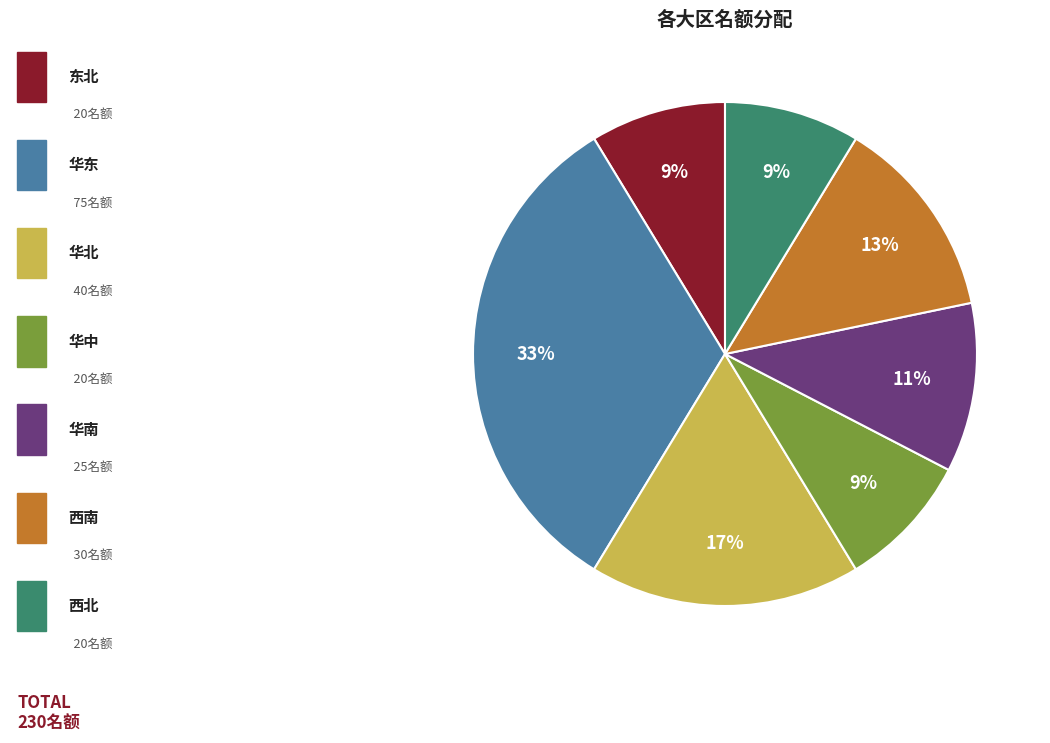

Does any single category account for the majority?

No